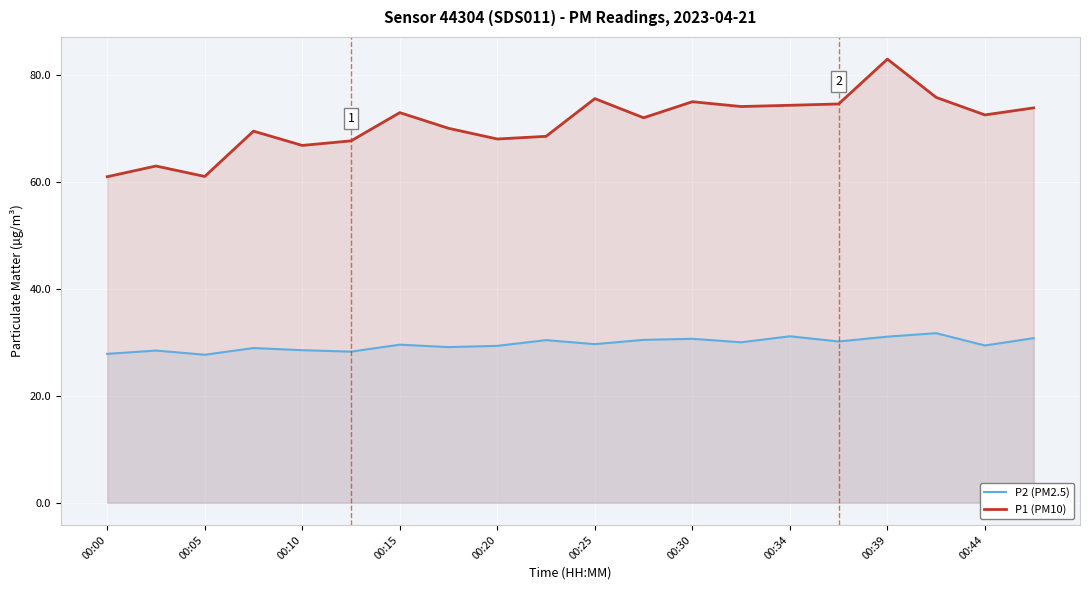

What is the difference between the highest and lowest values at 00:05?

33.3